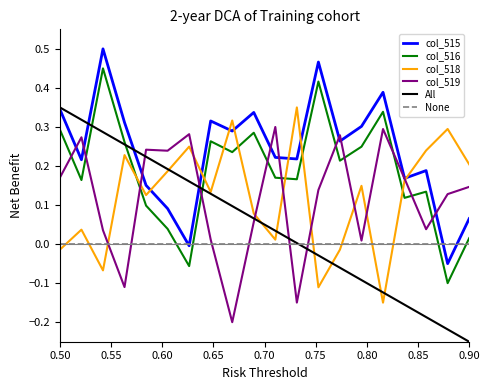

Which series has the widest spread of values?

All